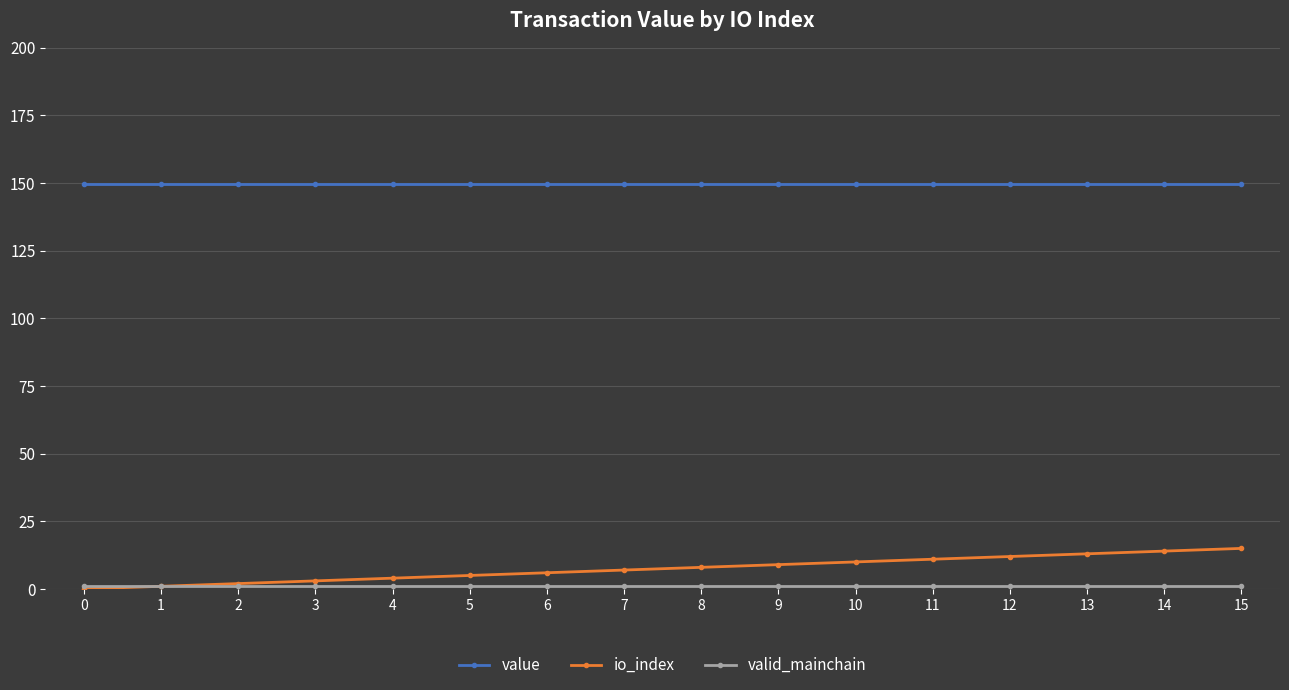

What is the maximum value shown in the chart?

149.7